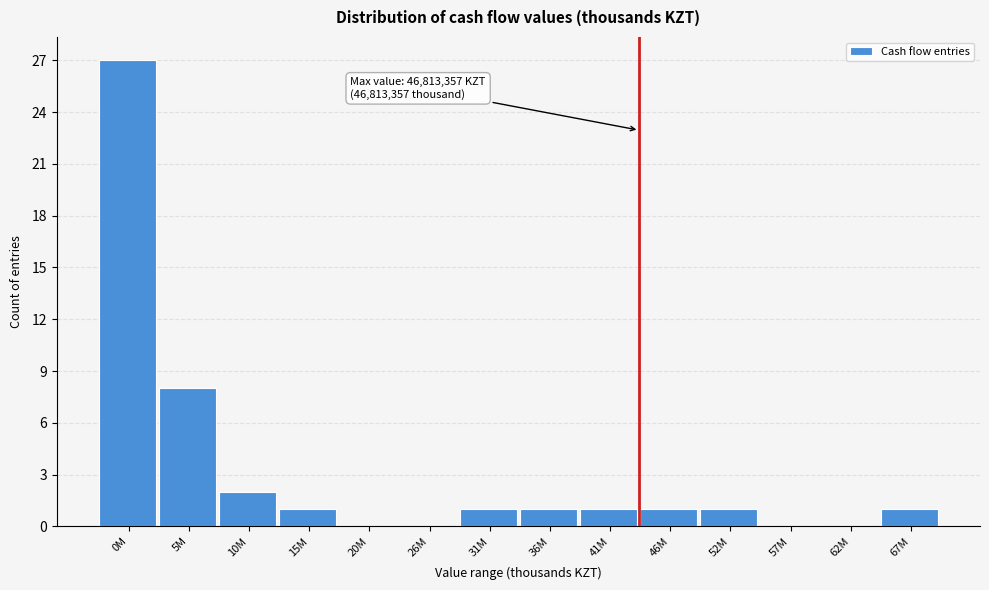

Reading left to right, extract all data points from this chart.

0M=27	5M=8	10M=2	15M=1	20M=0	26M=0	31M=1	36M=1	41M=1	46M=1	52M=1	57M=0	62M=0	67M=1